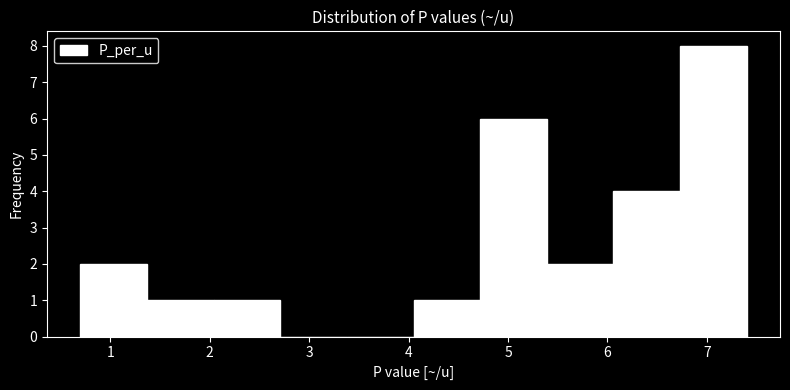

Reading left to right, list every bar in this chart as the range it spans on the x-axis followed by its height. Neither the bar edges nor the heights are printed on the chart, so give them approximately, as read against the axes.

0.70 to 1.37: 2
1.37 to 2.04: 1
2.04 to 2.71: 1
2.71 to 3.38: 0
3.38 to 4.05: 0
4.05 to 4.72: 1
4.72 to 5.39: 6
5.39 to 6.06: 2
6.06 to 6.73: 4
6.73 to 7.40: 8